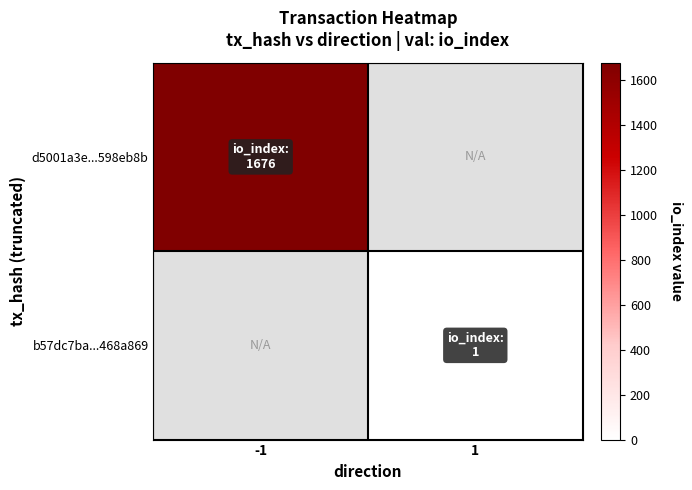

At which category does the chart reach its peak across all series?

-1